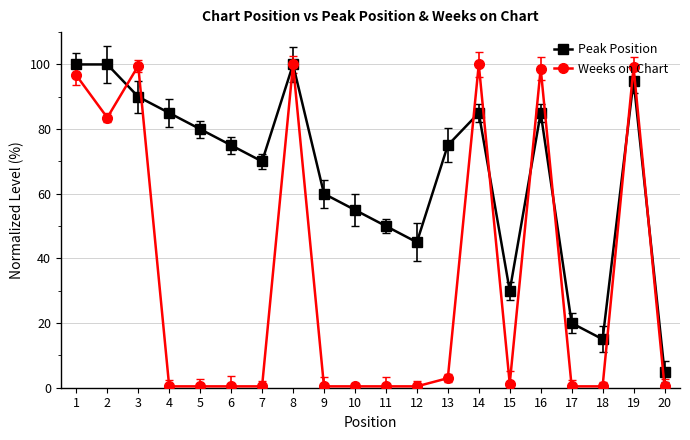

Between 3 and 14, which series saw the biggest shift?

Peak Position